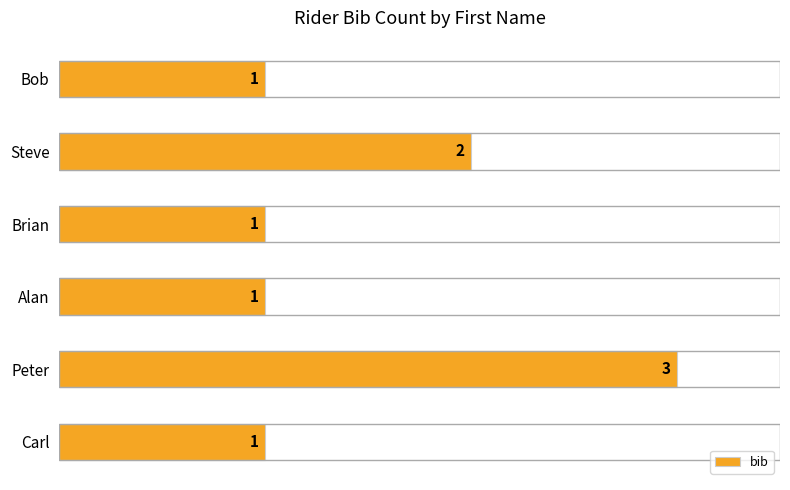

What is the average value?

2